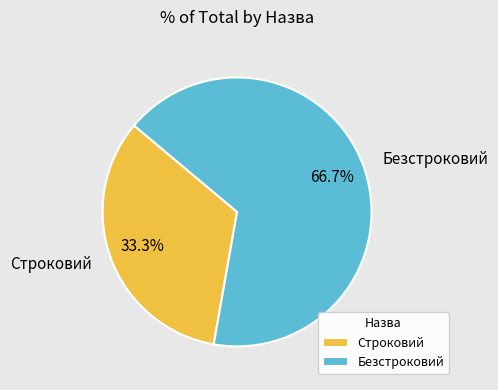

Between Строковий and Безстроковий, which is larger?

Безстроковий